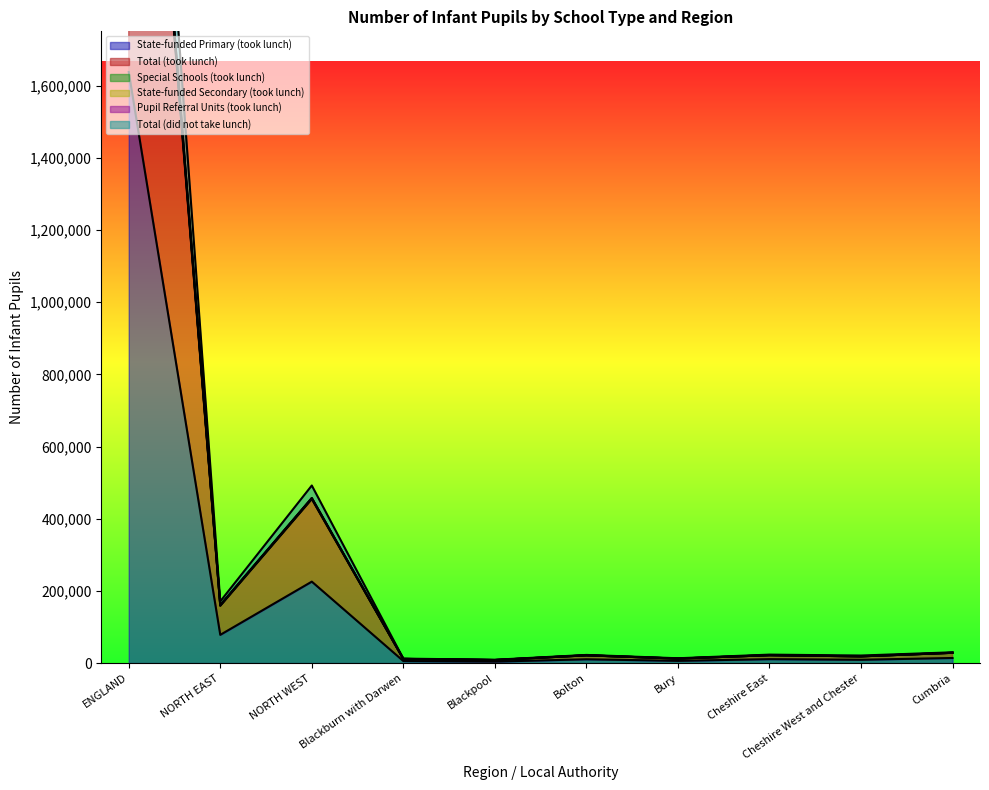

At which category does the chart reach its peak across all series?

ENGLAND